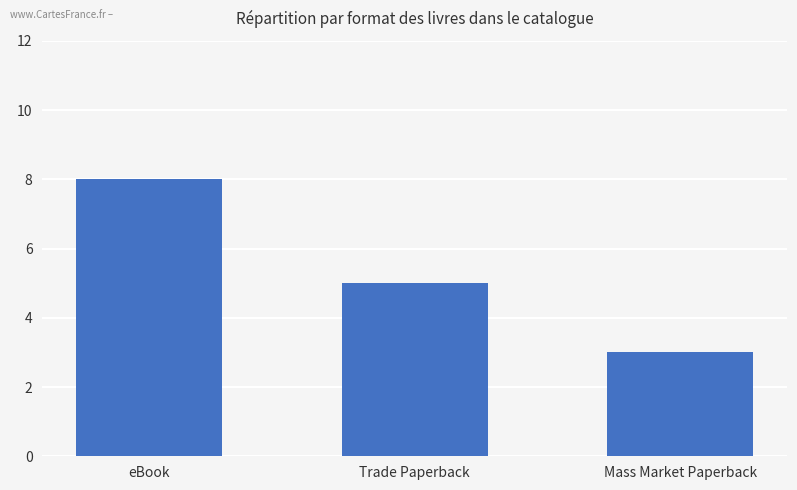

How many values are between 3 and 8?

3